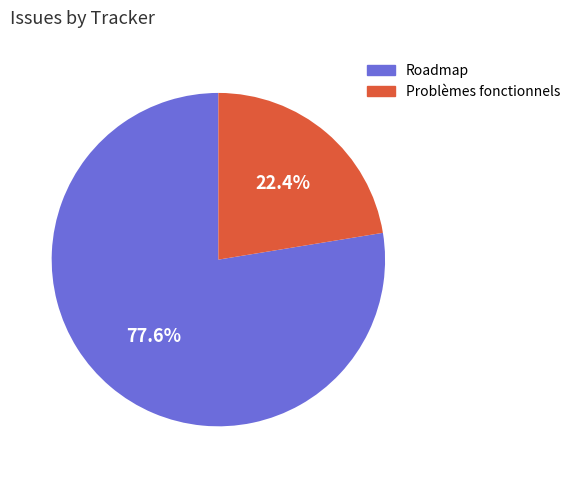

Is it true that Problèmes fonctionnels is 22% of the pie?

True